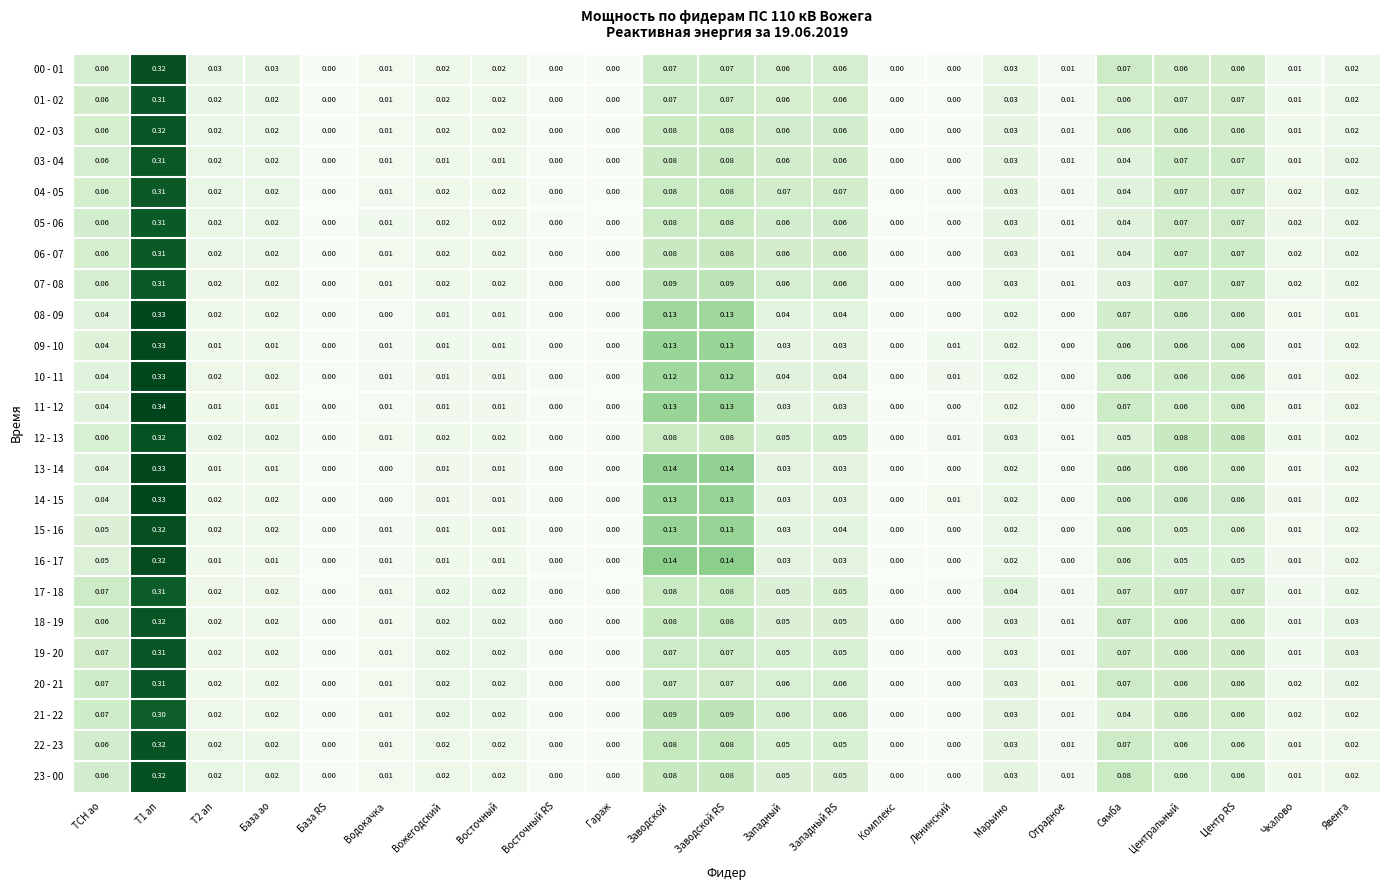

Between Западный and Восточный, which is larger?

Западный